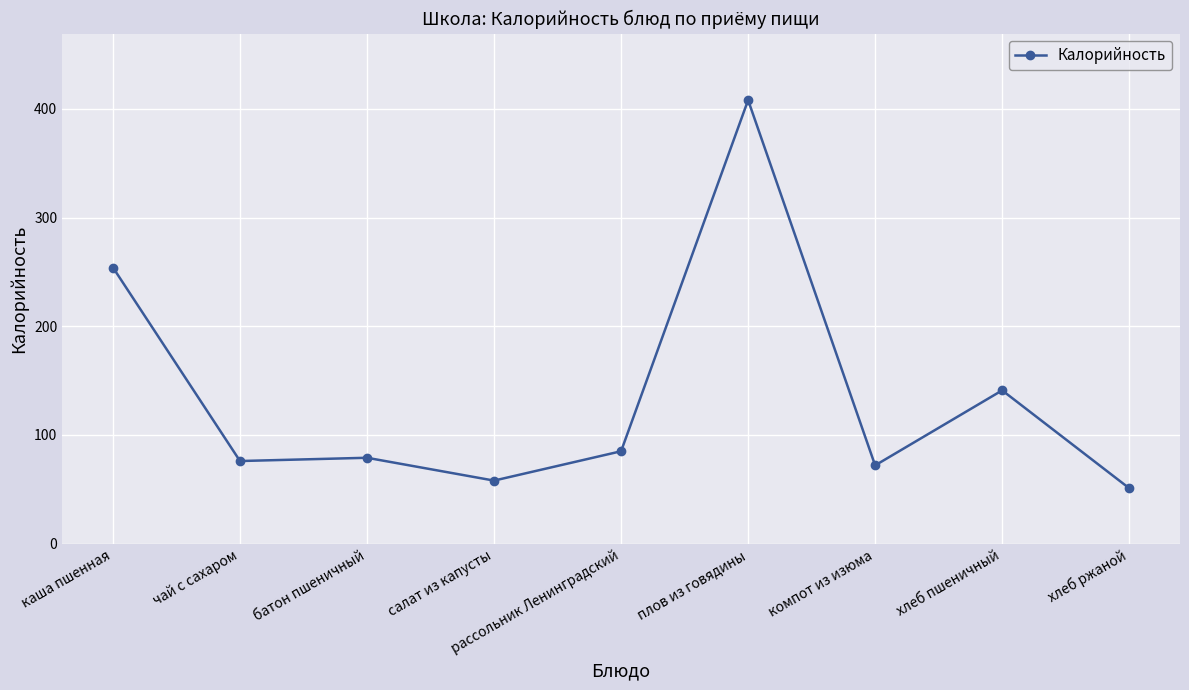

Is it true that the value at рассольник Ленинградский is 24?

False